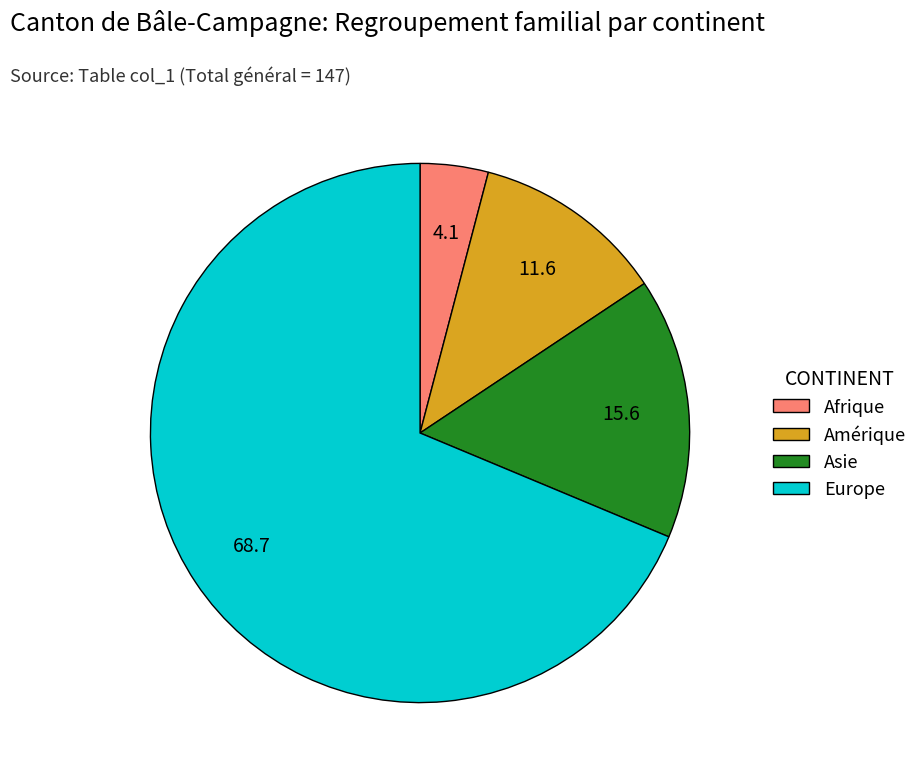

Does any single category account for the majority?

Yes